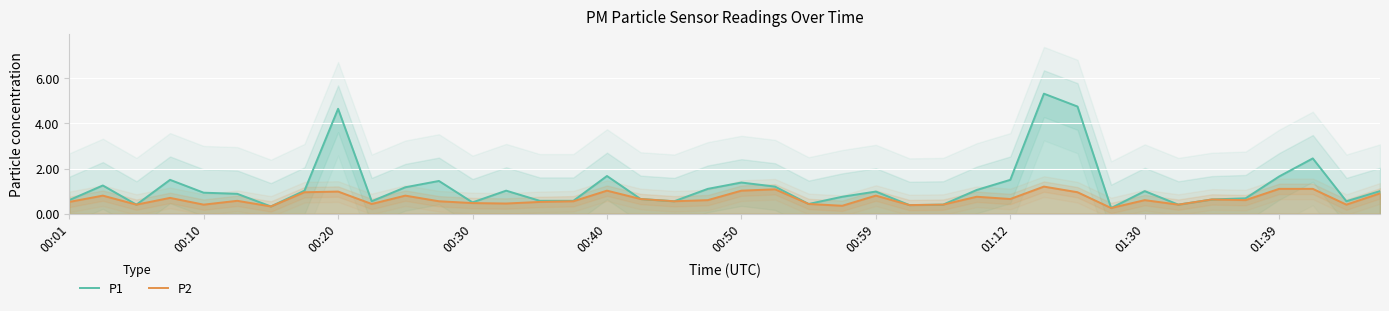

List the series in order of their overall mean, lowest first.

P2, P1